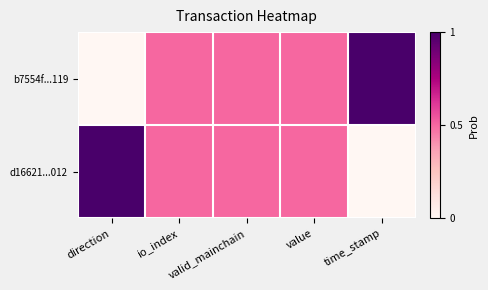

Between io_index and time_stamp, which is larger?

time_stamp